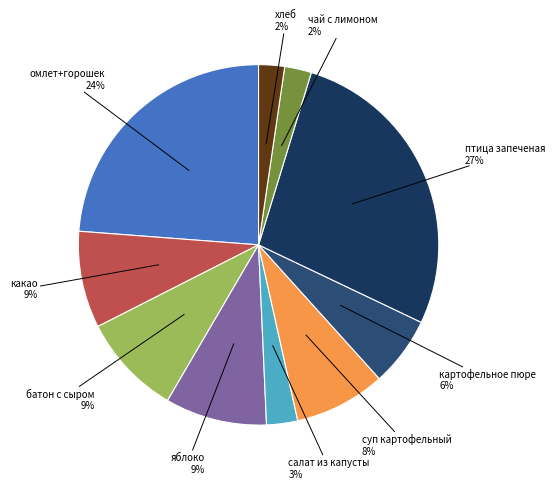

Count the number of slices in the pie.

10